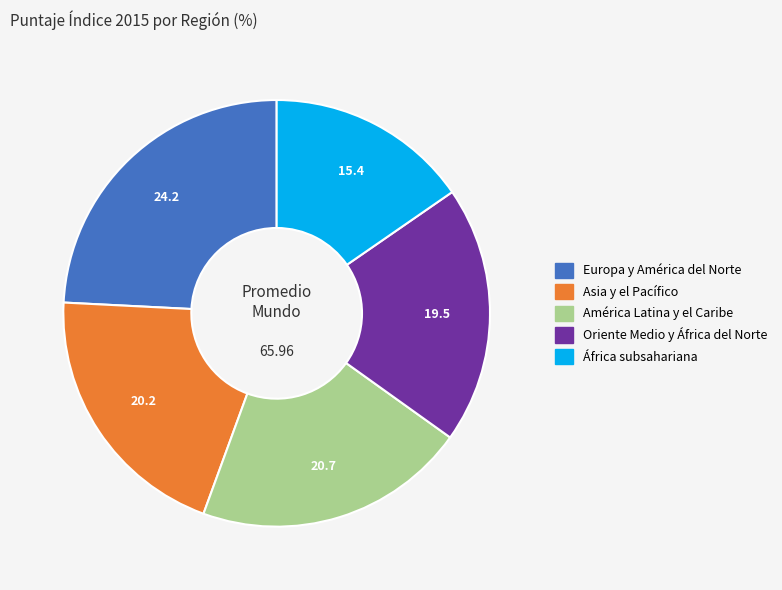

How many slices are in this pie chart?

5